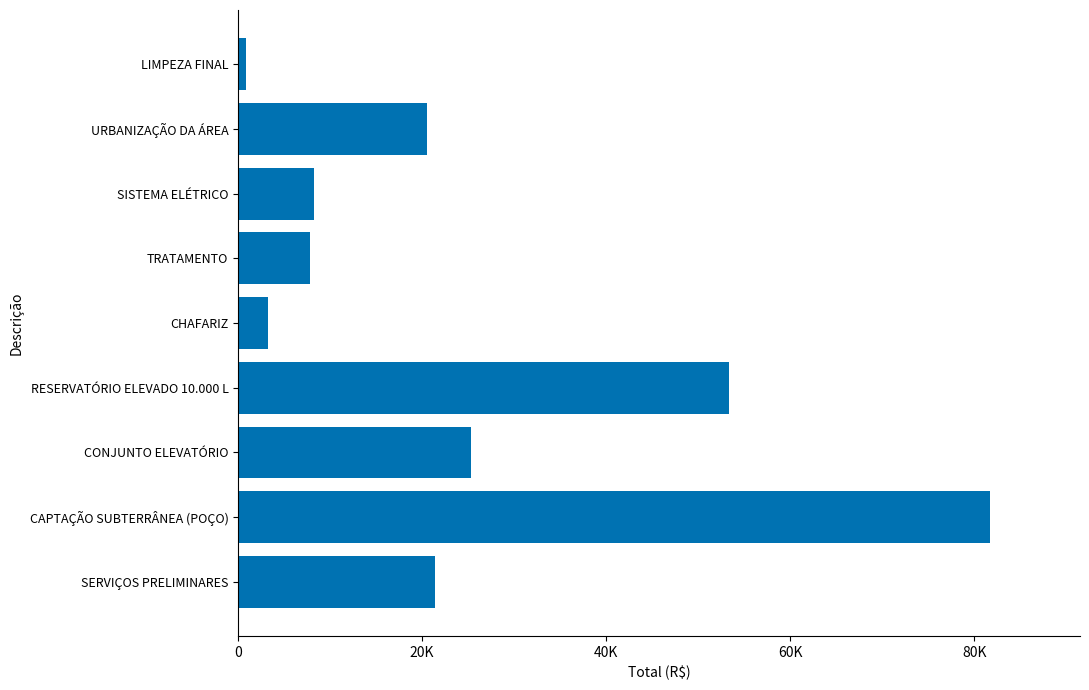

Count the number of data series in this chart.

1